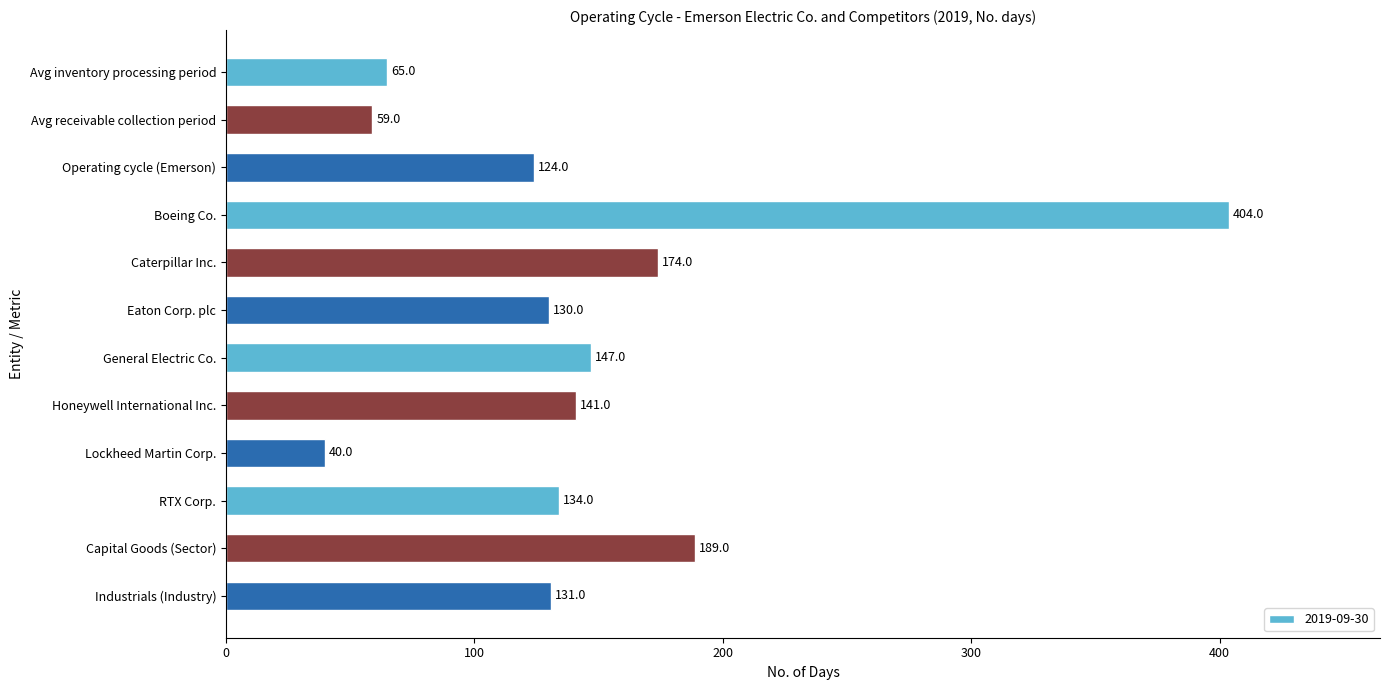

Rank the categories by value from lowest to highest.

Lockheed Martin Corp., Avg receivable collection period, Avg inventory processing period, Operating cycle (Emerson), Eaton Corp. plc, Industrials (Industry), RTX Corp., Honeywell International Inc., General Electric Co., Caterpillar Inc., Capital Goods (Sector), Boeing Co.